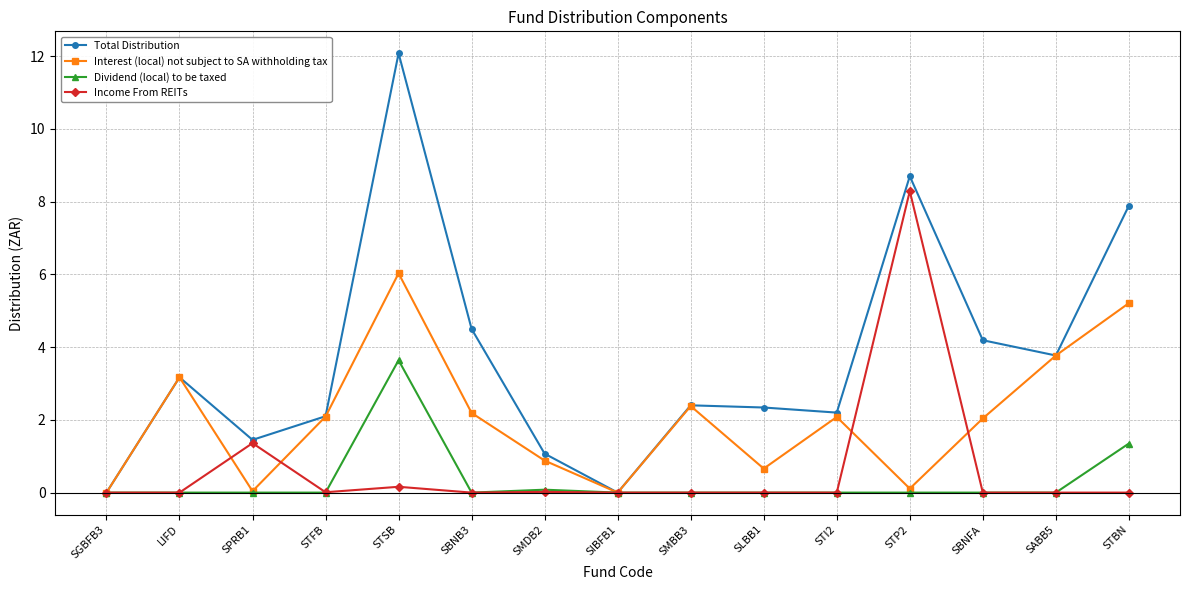

Which category has the highest value in the Income From REITs series?

STP2